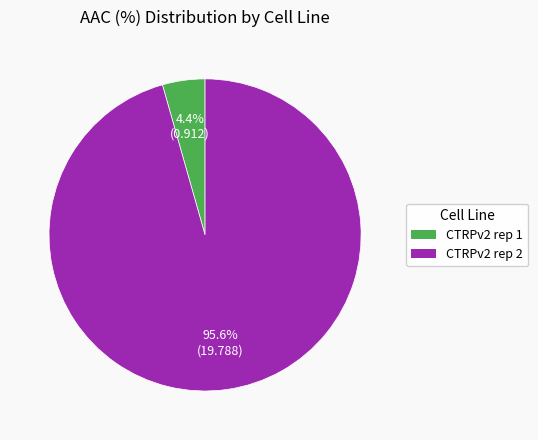

To the nearest percent, what is the difference between the CTRPv2 rep 2 and CTRPv2 rep 1 slice percentages?

91%